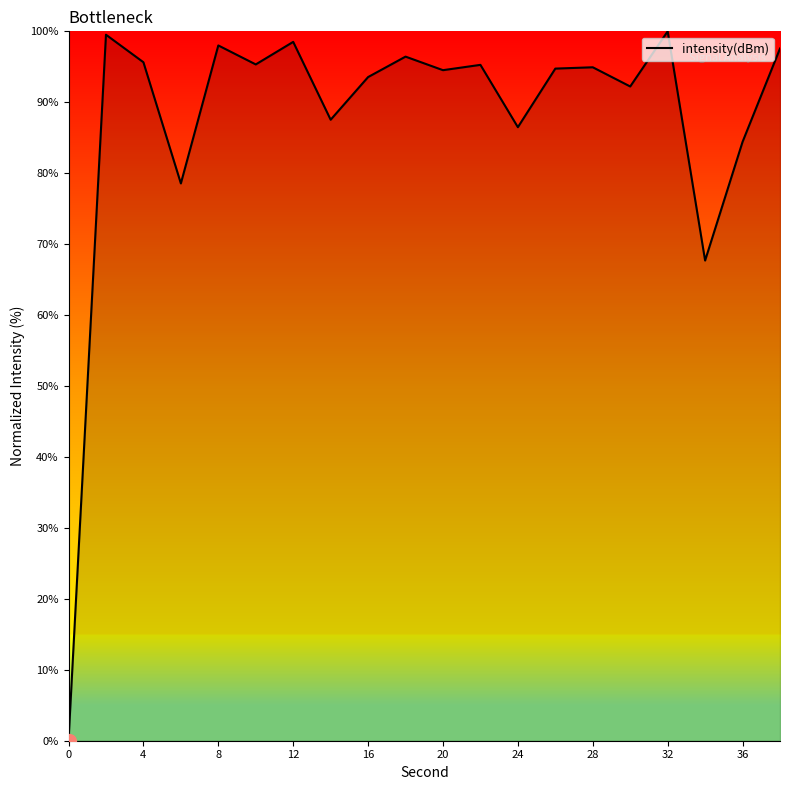

What is the maximum value shown in the chart?

100.0